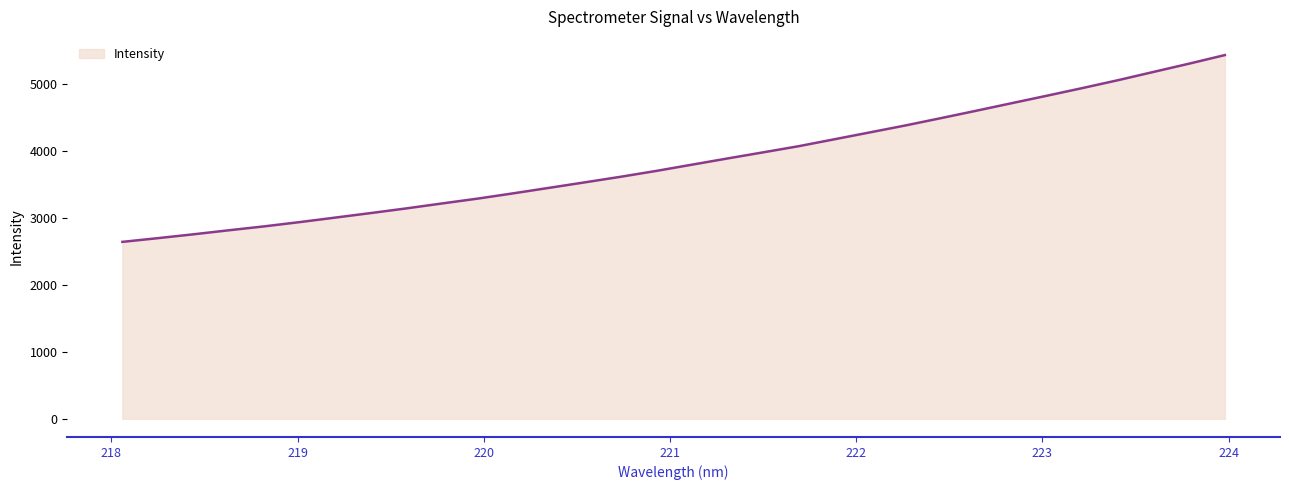

What is the greatest value displayed?

5438.3